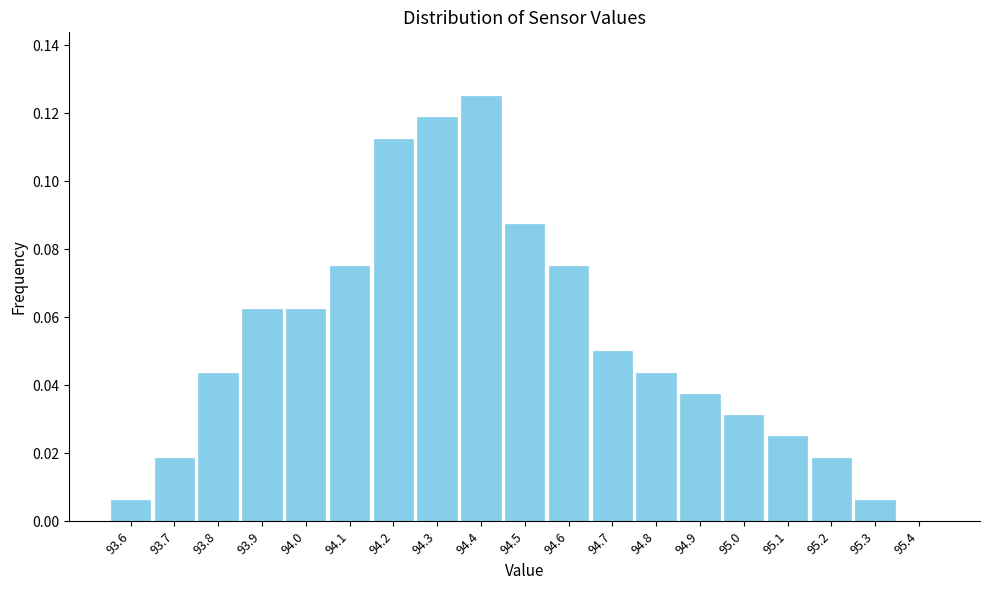

Which range on the x-axis has the tallest bar?

94.35 to 94.45